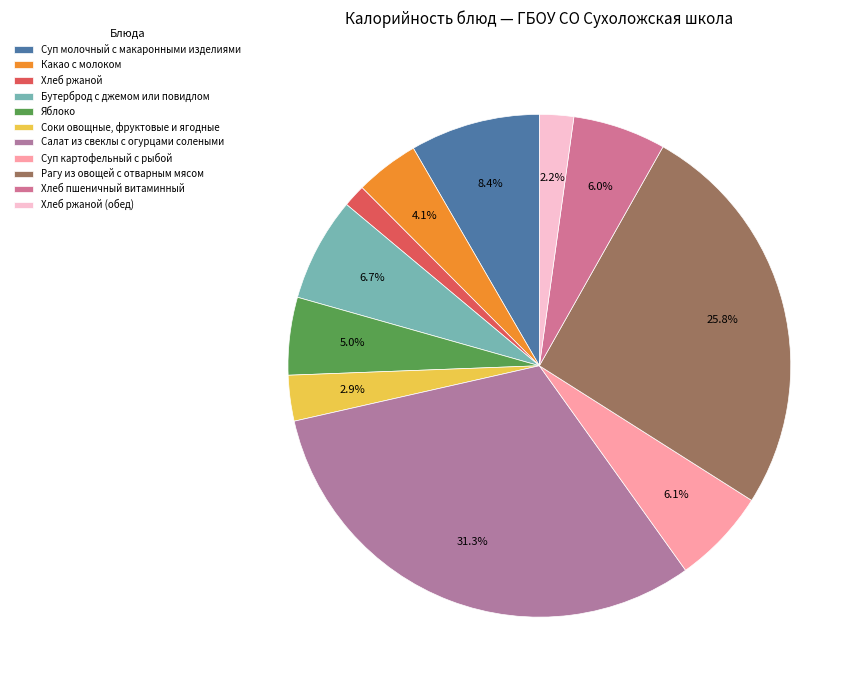

Does any single category account for the majority?

No